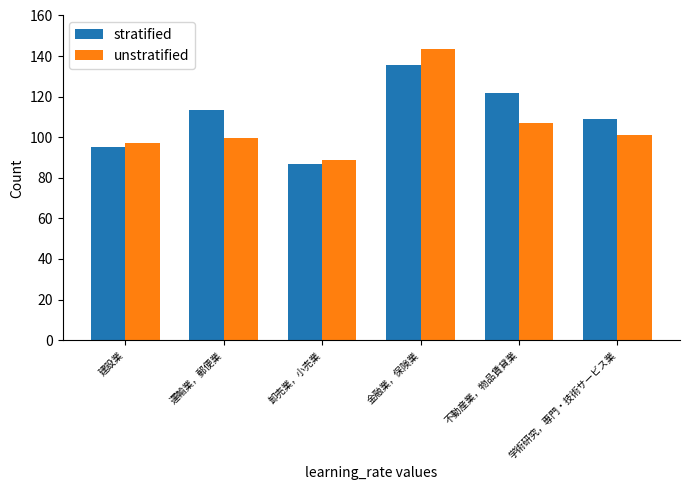

Reading right to left, transcribe all the data shown in this chart.

stratified: 学術研究，専門・技術サービス業=109.0	不動産業，物品賃貸業=122.0	金融業，保険業=135.5	卸売業，小売業=86.6	運輸業，郵便業=113.5	建設業=95.1
unstratified: 学術研究，専門・技術サービス業=101.2	不動産業，物品賃貸業=106.9	金融業，保険業=143.6	卸売業，小売業=88.8	運輸業，郵便業=99.8	建設業=97.2